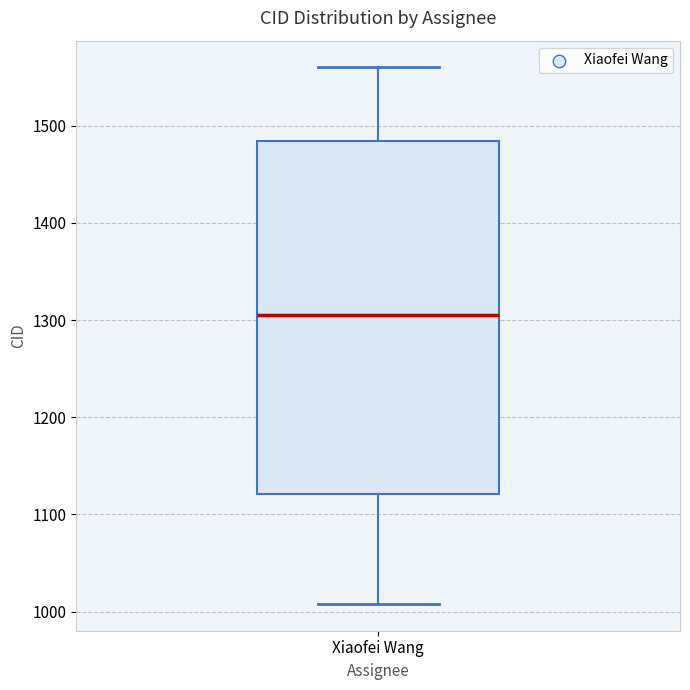

Transcribe this box plot: give where the median line is, the range the box spans, and where the two whiskers end, as read against the y-axis. The values are not printed on the chart, so give them approximately, as read against the axis.

median 1310, box 1120 to 1480, whiskers 1010 to 1560